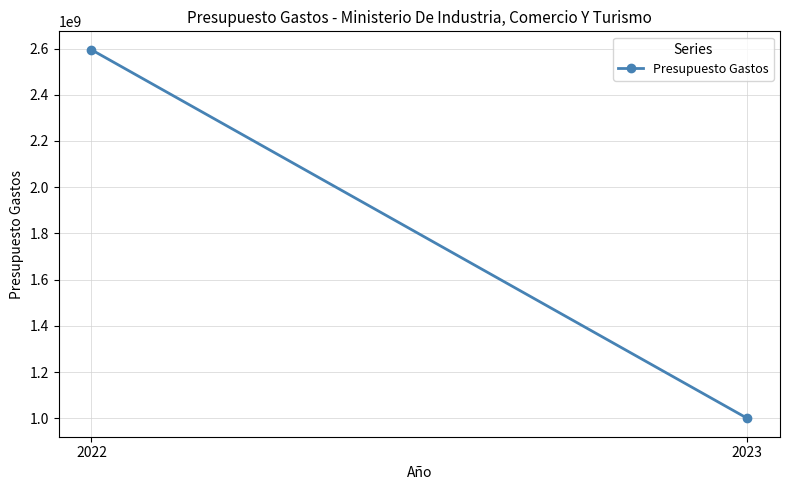

The value at 2023 is 1675043052. True or false?

False